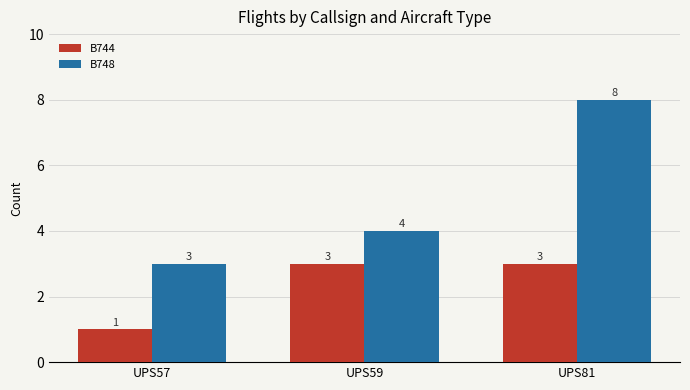

True or false: B744 has a value of 3 at UPS81.

True